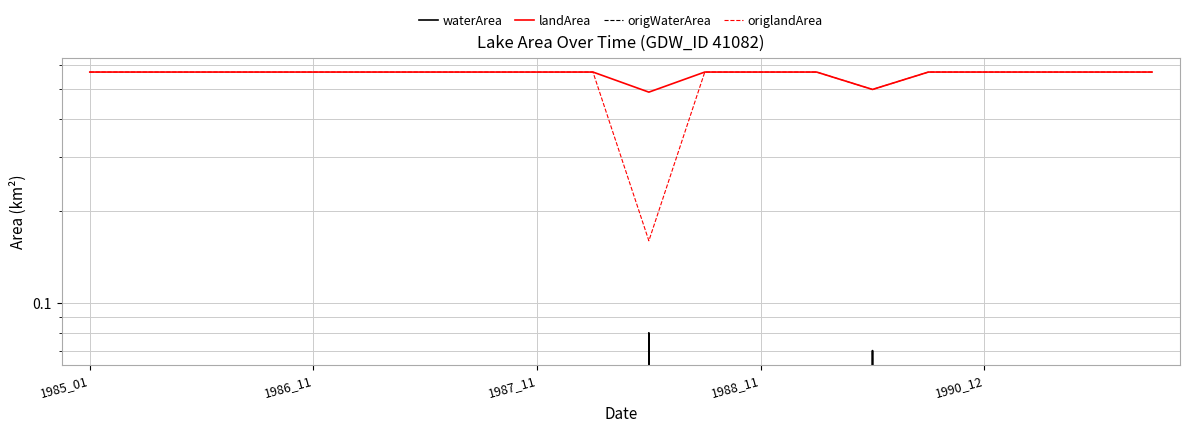

Which category has the lowest value across all series?

1985_01